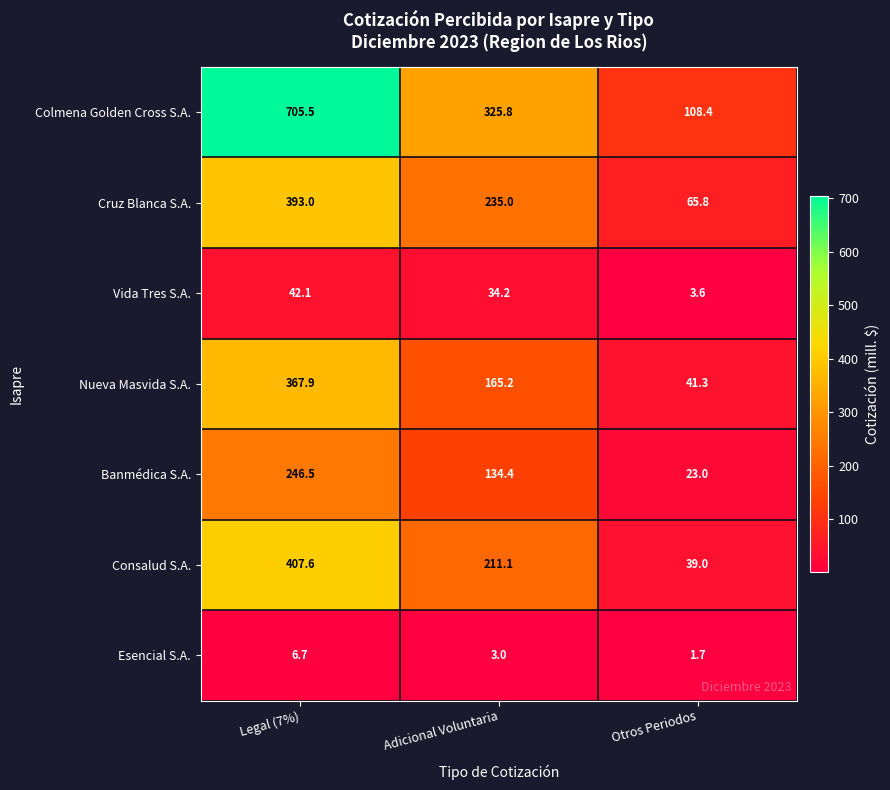

How many data points does each series have?

3